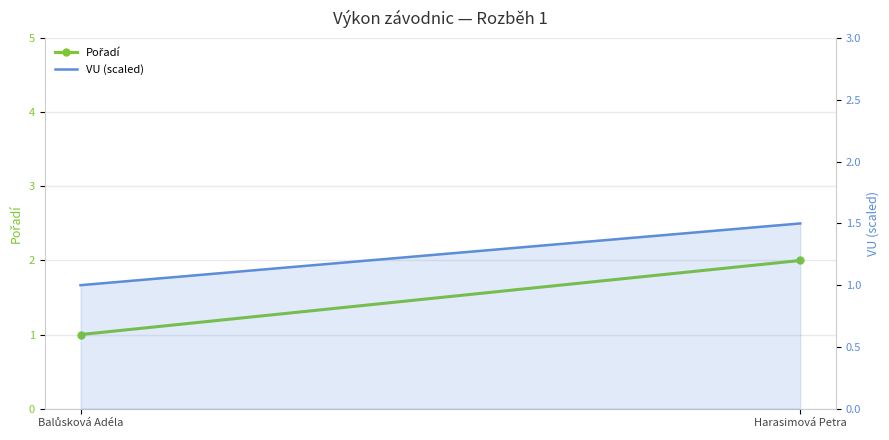

Rank the series by their maximum value, from lowest to highest.

VU (scaled), Pořadí